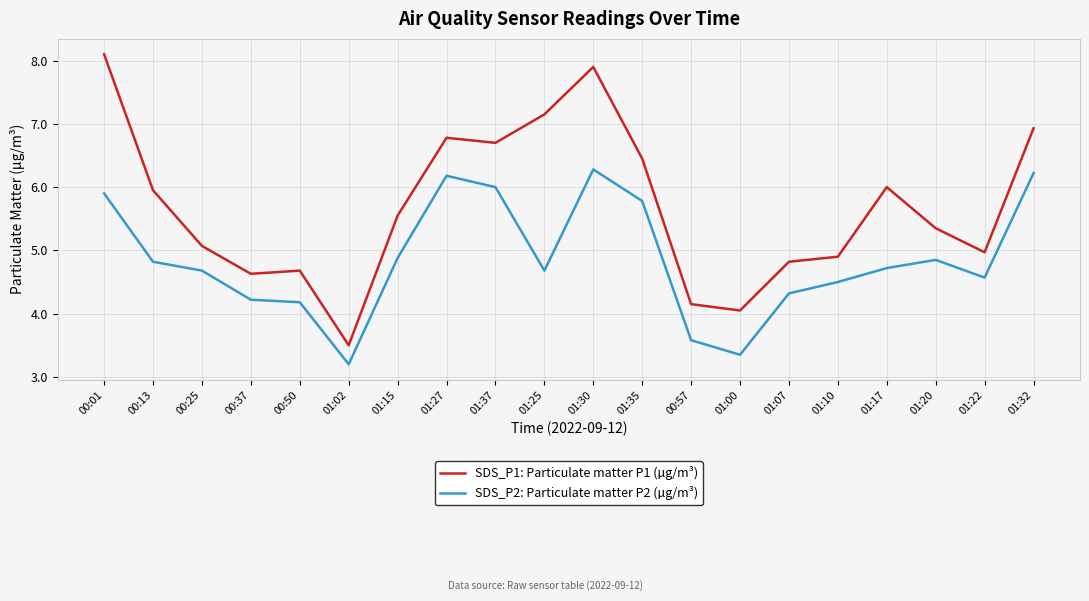

The SDS_P2: Particulate matter P2 (µg/m³) series shows 2.4 at 01:17. True or false?

False